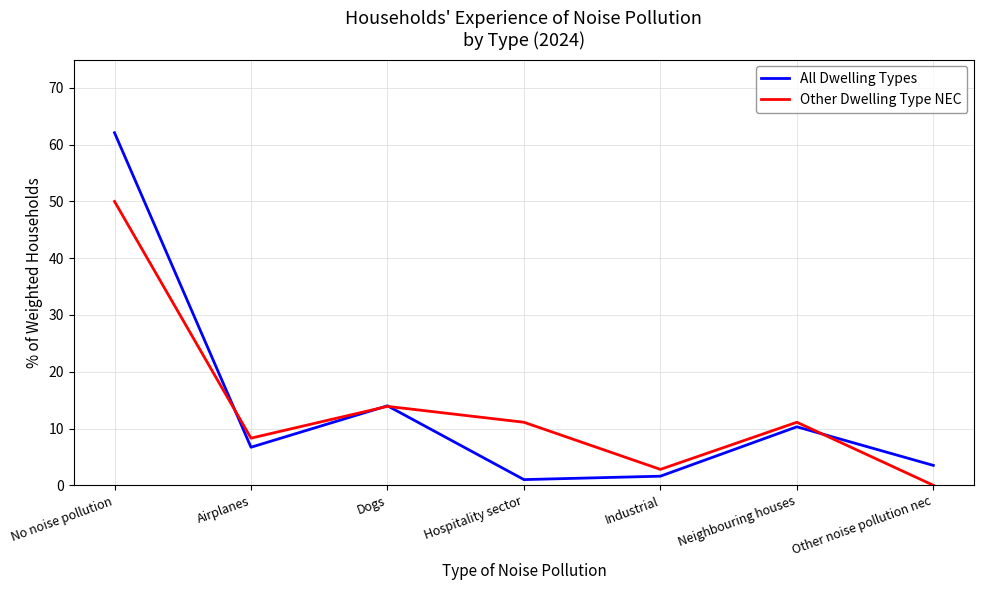

Is it true that Other Dwelling Type NEC equals 0.0 at Other noise pollution nec?

True